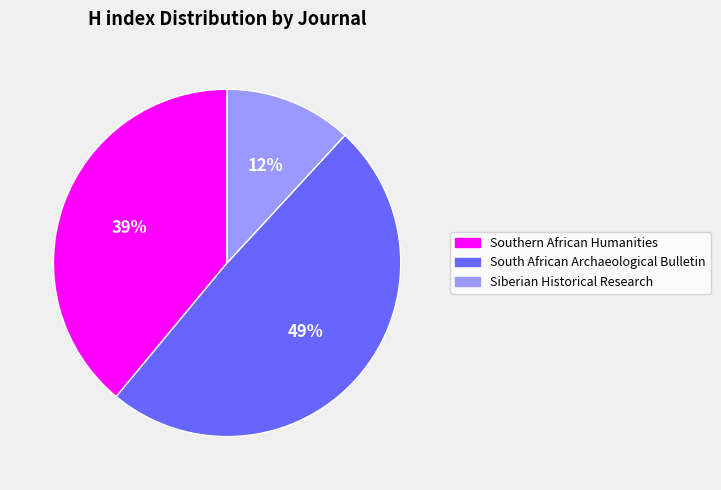

Between South African Archaeological Bulletin and Siberian Historical Research, which is larger?

South African Archaeological Bulletin